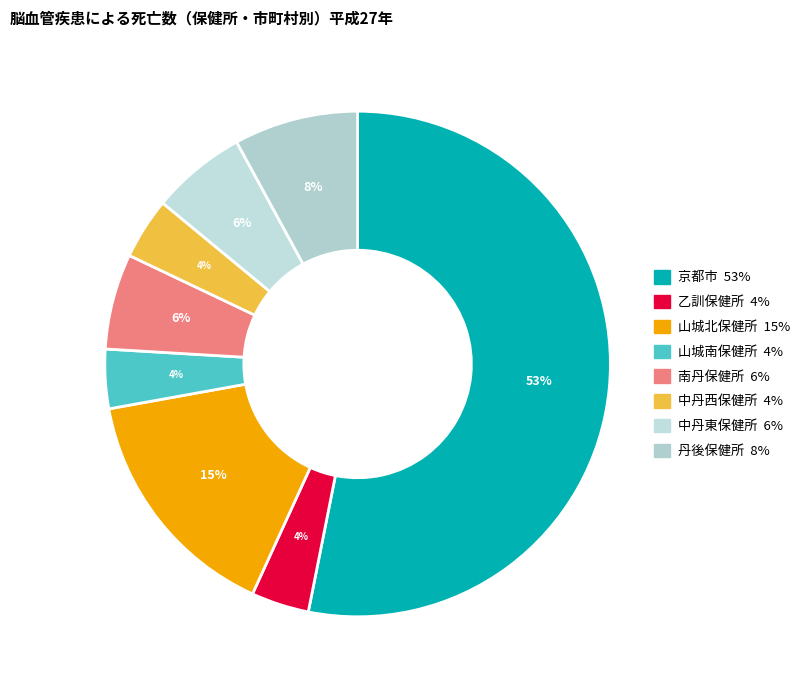

To the nearest percent, what percentage of the pie is 中丹東保健所?

6%